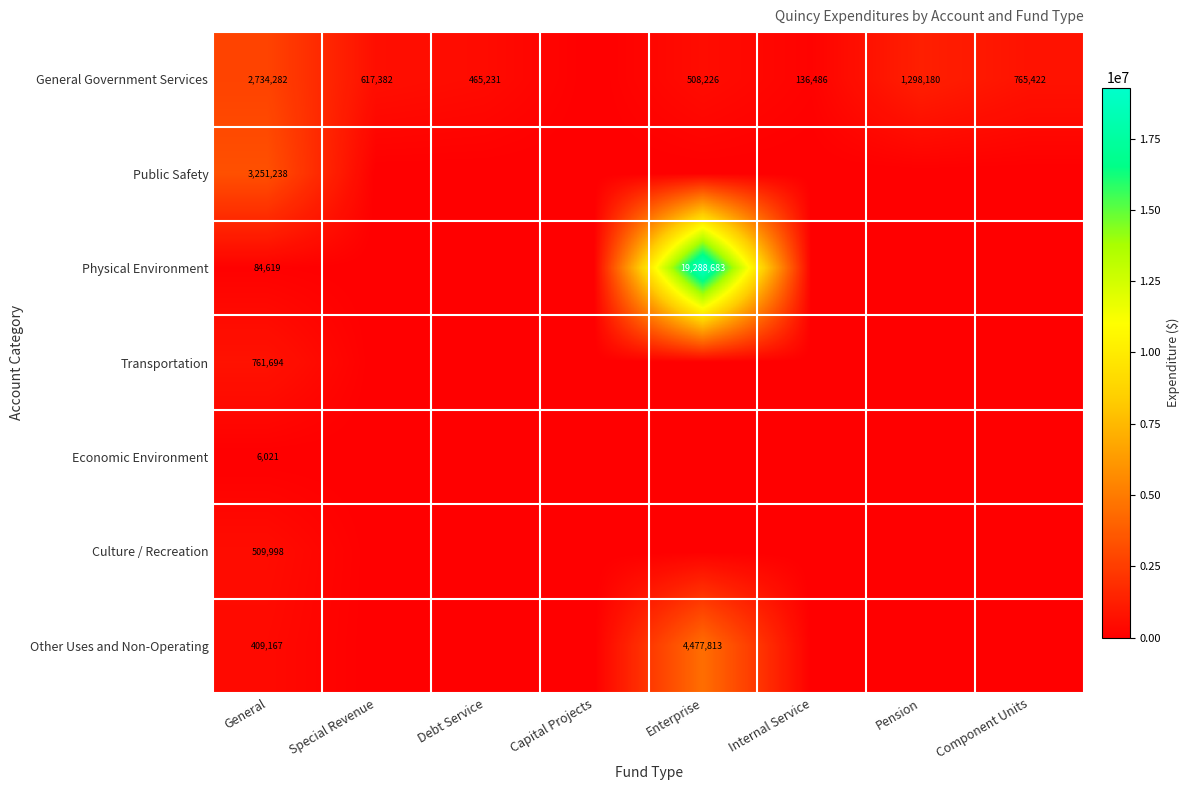

Is it true that General Government Services equals 2734282 at General?

True